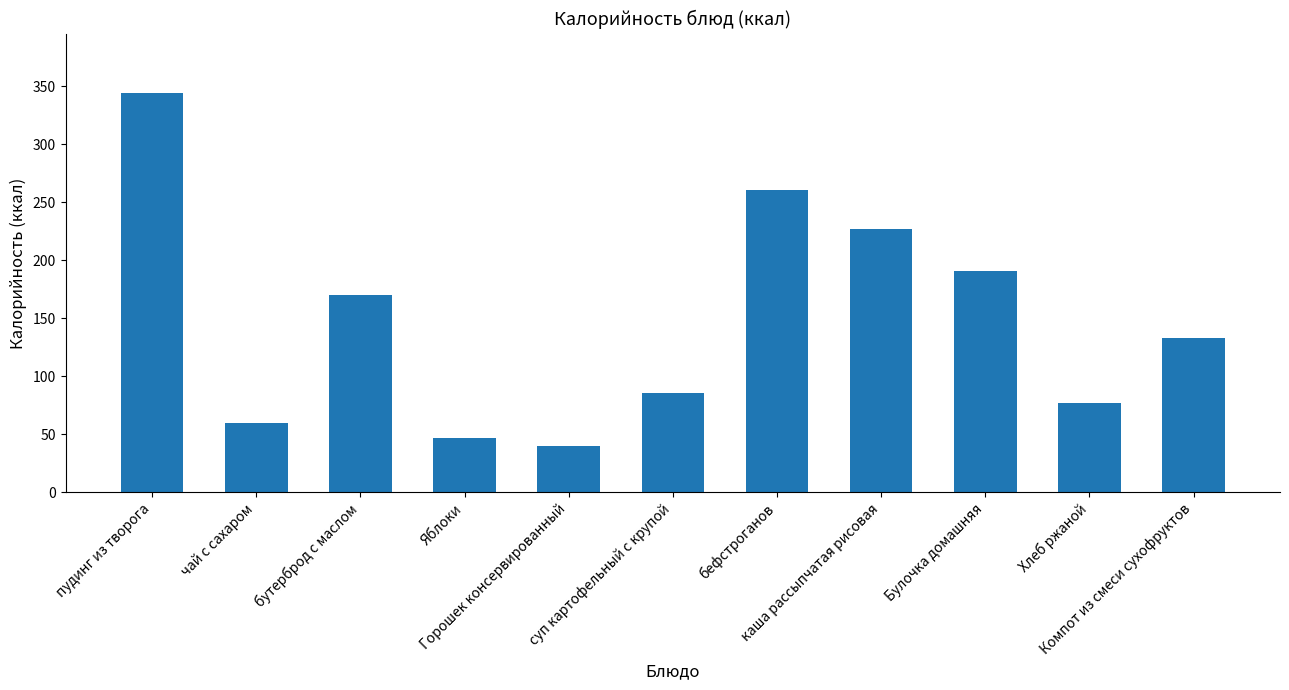

What is the difference between the second highest and second lowest values?

214